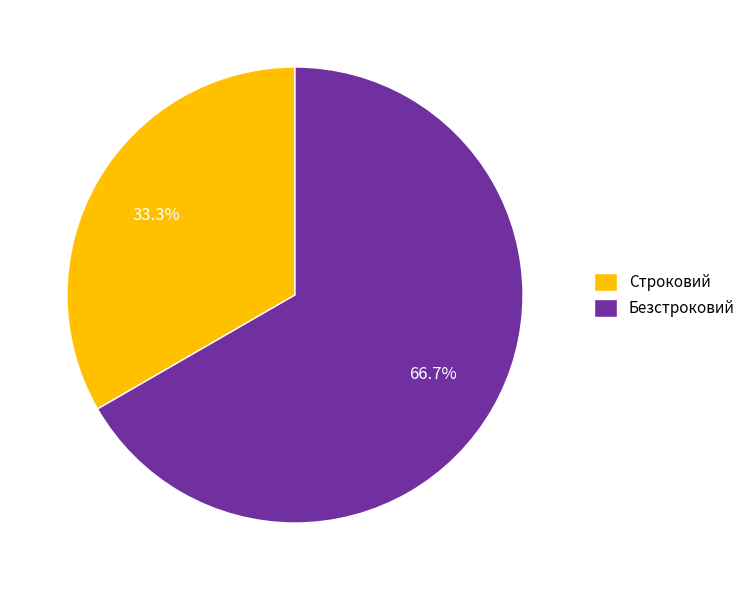

Between Строковий and Безстроковий, which is larger?

Безстроковий